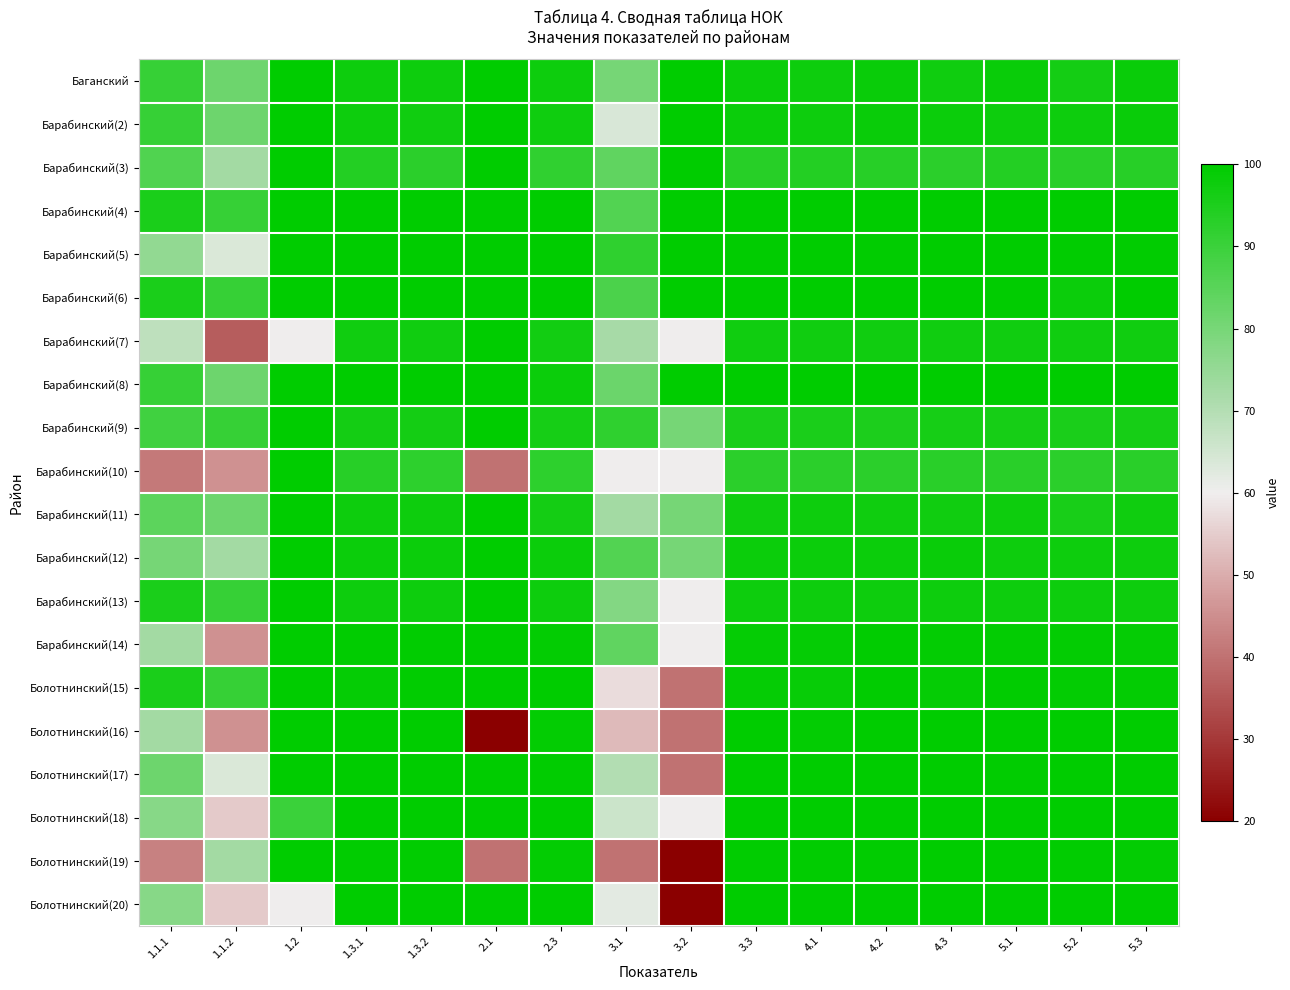

Reading left to right, what are all the values shown in this chart?

Баганский: 1.1.1=90.9	1.1.2=81.8	1.2=100.0	1.3.1=97.8	1.3.2=97.6	2.1=100.0	2.3=97.8	3.1=80.0	3.2=100.0	3.3=97.9	4.1=97.6	4.2=98.3	4.3=97.5	5.1=98.1	5.2=96.4	5.3=98.3
Барабинский(2): 1.1.1=90.9	1.1.2=81.8	1.2=100.0	1.3.1=97.8	1.3.2=96.9	2.1=100.0	2.3=97.4	3.1=64.0	3.2=100.0	3.3=98.1	4.1=97.8	4.2=98.3	4.3=98.0	5.1=97.6	5.2=97.8	5.3=98.3
Барабинский(3): 1.1.1=86.4	1.1.2=72.7	1.2=100.0	1.3.1=93.8	1.3.2=92.8	2.1=100.0	2.3=91.8	3.1=84.0	3.2=100.0	3.3=93.4	4.1=93.8	4.2=93.3	4.3=92.8	5.1=93.8	5.2=93.0	5.3=93.3
Барабинский(4): 1.1.1=95.5	1.1.2=90.9	1.2=100.0	1.3.1=100.0	1.3.2=100.0	2.1=100.0	2.3=100.0	3.1=86.0	3.2=100.0	3.3=100.0	4.1=100.0	4.2=100.0	4.3=100.0	5.1=100.0	5.2=100.0	5.3=100.0
Барабинский(5): 1.1.1=75.6	1.1.2=63.6	1.2=100.0	1.3.1=99.7	1.3.2=99.7	2.1=100.0	2.3=99.7	3.1=92.0	3.2=100.0	3.3=99.6	4.1=99.7	4.2=99.5	4.3=99.7	5.1=99.7	5.2=99.5	5.3=99.5
Барабинский(6): 1.1.1=95.5	1.1.2=90.9	1.2=100.0	1.3.1=99.7	1.3.2=99.7	2.1=100.0	2.3=100.0	3.1=87.2	3.2=100.0	3.3=99.7	4.1=99.7	4.2=99.7	4.3=99.7	5.1=99.5	5.2=98.1	5.3=99.7
Барабинский(7): 1.1.1=68.2	1.1.2=36.4	1.2=60.0	1.3.1=97.1	1.3.2=96.9	2.1=100.0	2.3=96.7	3.1=72.0	3.2=60.0	3.3=96.9	4.1=96.9	4.2=96.9	4.3=96.9	5.1=96.9	5.2=96.9	5.3=96.9
Барабинский(8): 1.1.1=90.9	1.1.2=81.8	1.2=100.0	1.3.1=100.0	1.3.2=100.0	2.1=100.0	2.3=98.0	3.1=82.0	3.2=100.0	3.3=100.0	4.1=100.0	4.2=100.0	4.3=100.0	5.1=100.0	5.2=99.7	5.3=99.7
Барабинский(9): 1.1.1=89.2	1.1.2=90.9	1.2=100.0	1.3.1=96.5	1.3.2=96.5	2.1=100.0	2.3=96.0	3.1=92.0	3.2=80.0	3.3=95.5	4.1=95.6	4.2=95.2	4.3=96.0	5.1=96.0	5.2=95.6	5.3=96.0
Барабинский(10): 1.1.1=41.5	1.1.2=45.5	1.2=100.0	1.3.1=93.3	1.3.2=92.5	2.1=40.0	2.3=92.5	3.1=60.0	3.2=60.0	3.3=92.7	4.1=92.7	4.2=92.7	4.3=92.9	5.1=92.9	5.2=92.7	5.3=92.9
Барабинский(11): 1.1.1=84.7	1.1.2=81.8	1.2=100.0	1.3.1=97.5	1.3.2=97.5	2.1=100.0	2.3=96.5	3.1=72.5	3.2=80.0	3.3=97.3	4.1=97.5	4.2=97.3	4.3=97.0	5.1=97.5	5.2=95.6	5.3=97.3
Барабинский(12): 1.1.1=80.1	1.1.2=72.7	1.2=100.0	1.3.1=98.0	1.3.2=98.0	2.1=100.0	2.3=98.0	3.1=86.0	3.2=80.0	3.3=97.9	4.1=97.8	4.2=97.8	4.3=98.2	5.1=97.7	5.2=97.7	5.3=97.7
Барабинский(13): 1.1.1=95.5	1.1.2=90.9	1.2=100.0	1.3.1=97.7	1.3.2=97.7	2.1=100.0	2.3=97.7	3.1=78.0	3.2=60.0	3.3=97.7	4.1=97.7	4.2=97.7	4.3=97.7	5.1=97.7	5.2=97.7	5.3=97.7
Барабинский(14): 1.1.1=72.7	1.1.2=45.5	1.2=100.0	1.3.1=99.5	1.3.2=99.5	2.1=100.0	2.3=99.2	3.1=84.0	3.2=60.0	3.3=99.0	4.1=99.0	4.2=99.5	4.3=99.2	5.1=99.2	5.2=99.2	5.3=99.0
Болотнинский(15): 1.1.1=95.5	1.1.2=90.9	1.2=100.0	1.3.1=99.0	1.3.2=99.6	2.1=100.0	2.3=99.8	3.1=57.3	3.2=40.0	3.3=99.0	4.1=98.5	4.2=99.6	4.3=99.0	5.1=99.6	5.2=99.4	5.3=99.2
Болотнинский(16): 1.1.1=72.7	1.1.2=45.5	1.2=100.0	1.3.1=100.0	1.3.2=100.0	2.1=20.0	2.3=99.4	3.1=52.0	3.2=40.0	3.3=99.8	4.1=99.4	4.2=100.0	4.3=100.0	5.1=100.0	5.2=100.0	5.3=100.0
Болотнинский(17): 1.1.1=81.8	1.1.2=63.6	1.2=100.0	1.3.1=100.0	1.3.2=100.0	2.1=100.0	2.3=99.5	3.1=70.0	3.2=40.0	3.3=100.0	4.1=100.0	4.2=100.0	4.3=100.0	5.1=99.5	5.2=100.0	5.3=100.0
Болотнинский(18): 1.1.1=77.3	1.1.2=54.5	1.2=90.0	1.3.1=100.0	1.3.2=100.0	2.1=100.0	2.3=100.0	3.1=66.0	3.2=60.0	3.3=100.0	4.1=100.0	4.2=100.0	4.3=100.0	5.1=100.0	5.2=100.0	5.3=100.0
Болотнинский(19): 1.1.1=42.6	1.1.2=72.7	1.2=100.0	1.3.1=99.6	1.3.2=99.6	2.1=40.0	2.3=99.2	3.1=40.0	3.2=20.0	3.3=99.7	4.1=99.6	4.2=99.6	4.3=100.0	5.1=100.0	5.2=99.6	5.3=99.2
Болотнинский(20): 1.1.1=77.3	1.1.2=54.5	1.2=60.0	1.3.1=100.0	1.3.2=100.0	2.1=100.0	2.3=100.0	3.1=62.0	3.2=20.0	3.3=100.0	4.1=100.0	4.2=100.0	4.3=100.0	5.1=100.0	5.2=100.0	5.3=100.0